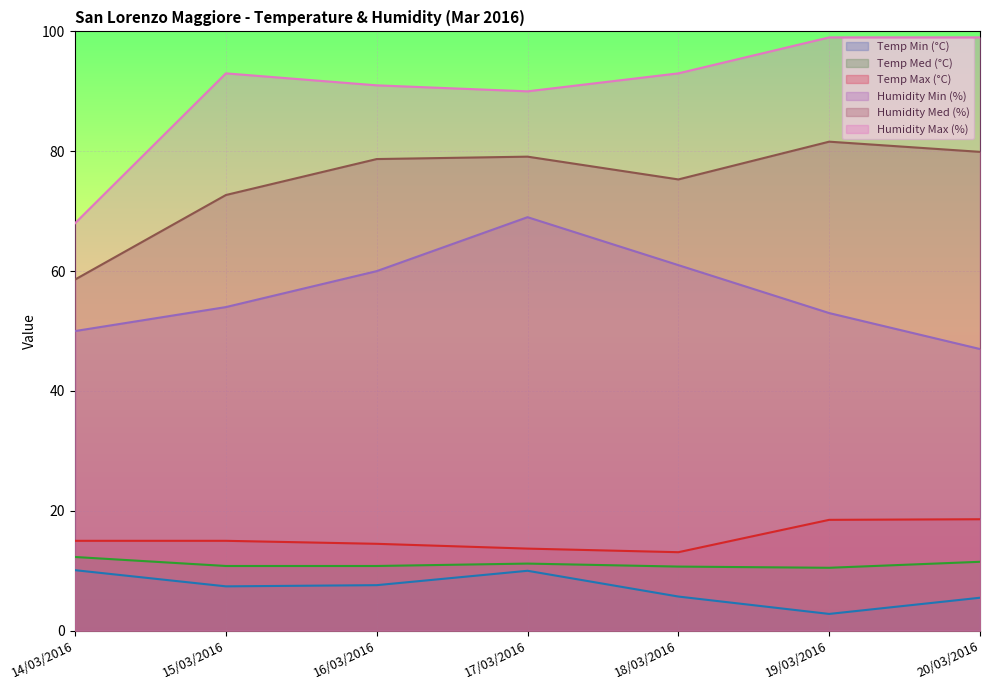

Reading left to right, extract all data points from this chart.

Temp Min (°C): 10.1	7.4	7.6	10.0	5.7	2.8	5.5
Temp Med (°C): 12.3	10.8	10.8	11.2	10.7	10.5	11.5
Temp Max (°C): 15.0	15.0	14.5	13.7	13.1	18.5	18.6
Humidity Min (%): 50.0	54.0	60.0	69.0	61.0	53.0	47.0
Humidity Med (%): 58.6	72.7	78.7	79.1	75.3	81.6	79.9
Humidity Max (%): 68.0	93.0	91.0	90.0	93.0	99.0	99.0